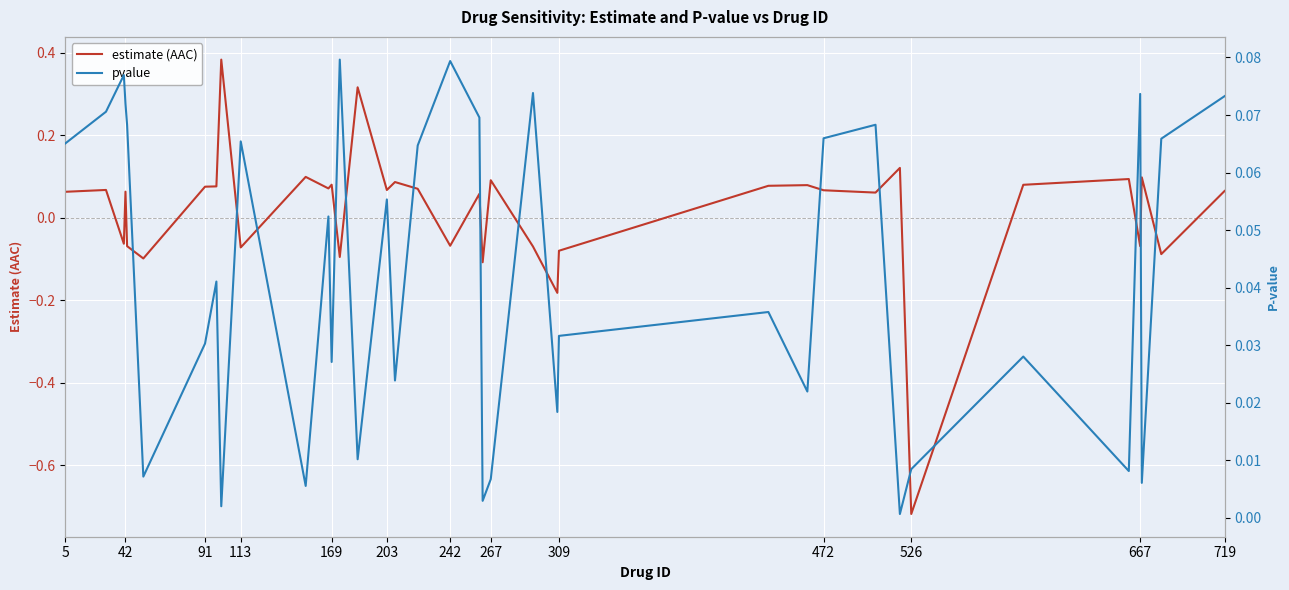

Where does the estimate (AAC) series first go above 0?

5